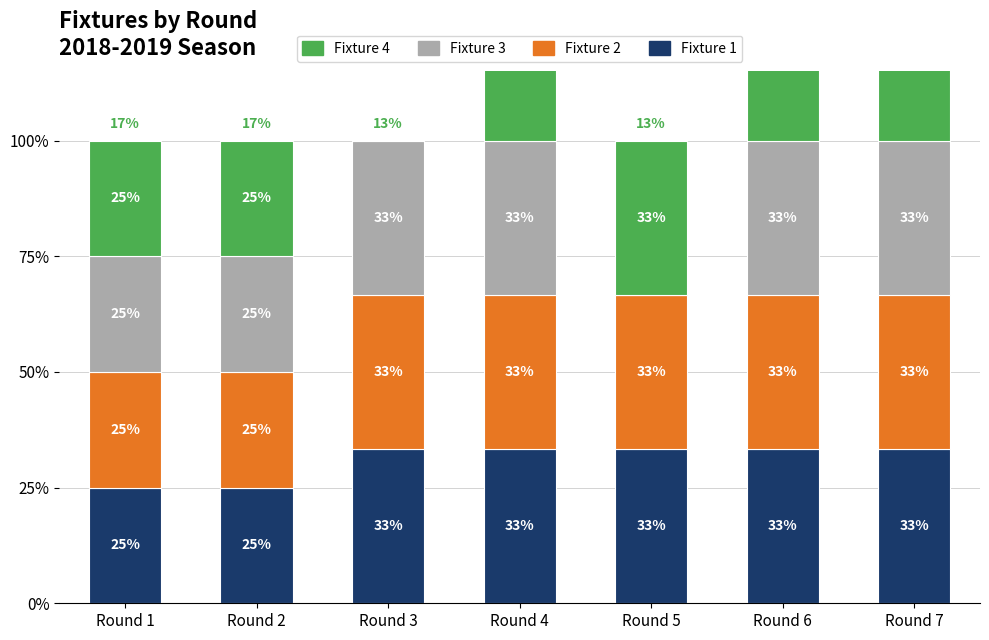

Which category has the highest value across all series?

Round 3